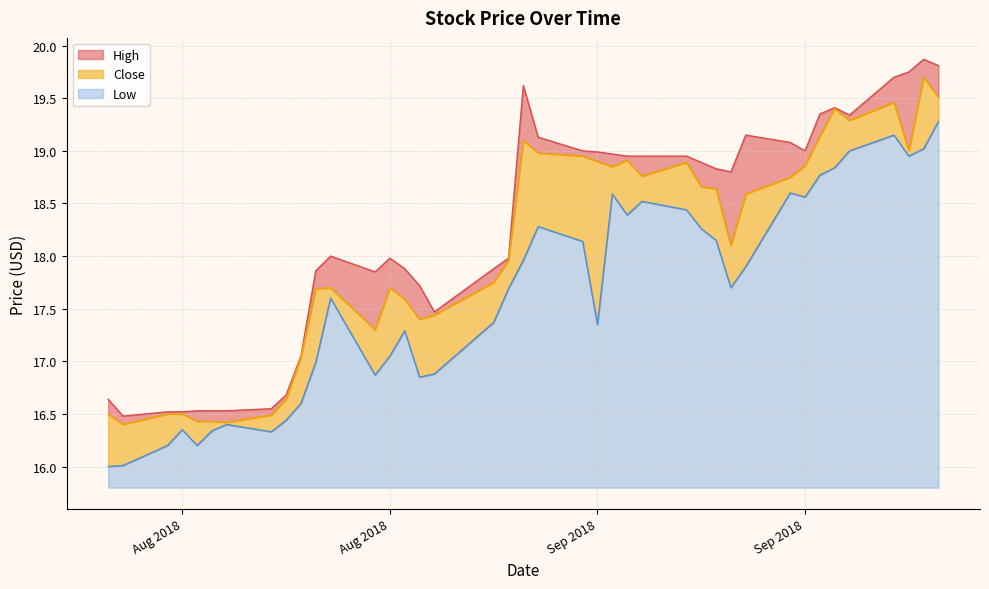

Reading left to right, transcribe all the data shown in this chart.

High: 16.6	16.5	16.5	16.5	16.5	16.5	16.5	16.5	16.7	17.0	17.9	18.0	17.9	18.0	17.9	17.7	17.5	17.9	18.0	19.6	19.1	19.0	19.0	19.0	19.0	19.0	19.0	18.9	18.8	18.8	19.1	19.1	19.0	19.4	19.4	19.3	19.7	19.8	19.9	19.8
Low: 16.0	16.0	16.2	16.4	16.2	16.3	16.4	16.3	16.4	16.6	17.0	17.6	16.9	17.0	17.3	16.9	16.9	17.4	17.7	18.0	18.3	18.1	17.4	18.6	18.4	18.5	18.4	18.3	18.1	17.7	17.9	18.6	18.6	18.8	18.8	19.0	19.1	19.0	19.0	19.3
Close: 16.5	16.4	16.5	16.5	16.4	16.4	16.4	16.5	16.6	17.0	17.7	17.7	17.3	17.7	17.6	17.4	17.4	17.8	18.0	19.1	19.0	19.0	18.9	18.9	18.9	18.8	18.9	18.7	18.6	18.1	18.6	18.8	18.9	19.1	19.4	19.3	19.5	19.0	19.7	19.5